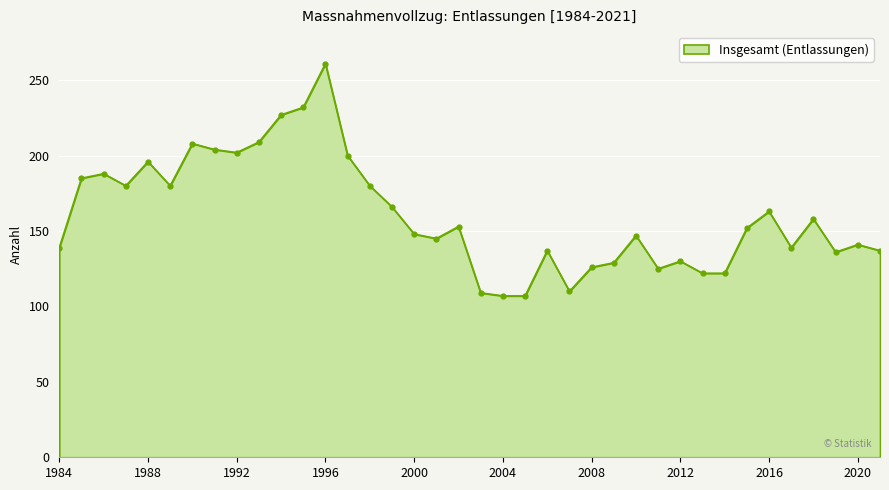

What is the maximum value shown in the chart?

261